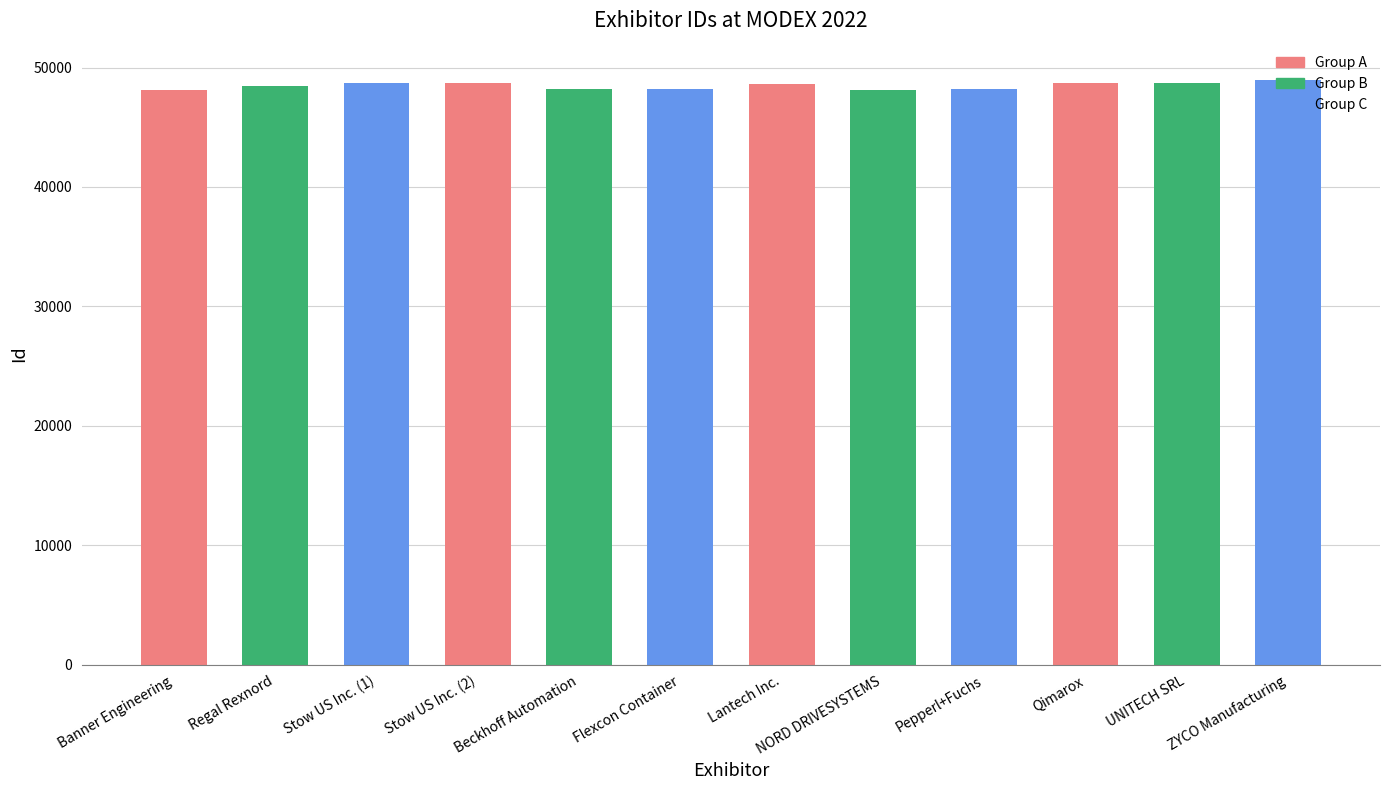

True or false: the data shows 82903 at Lantech Inc..

False